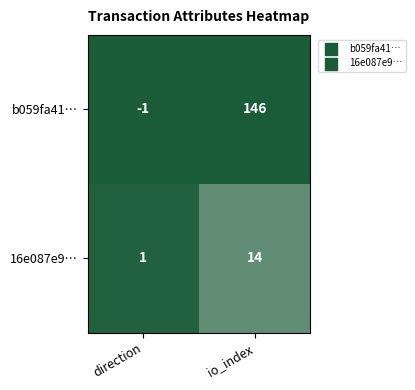

What is the smallest value displayed?

-1